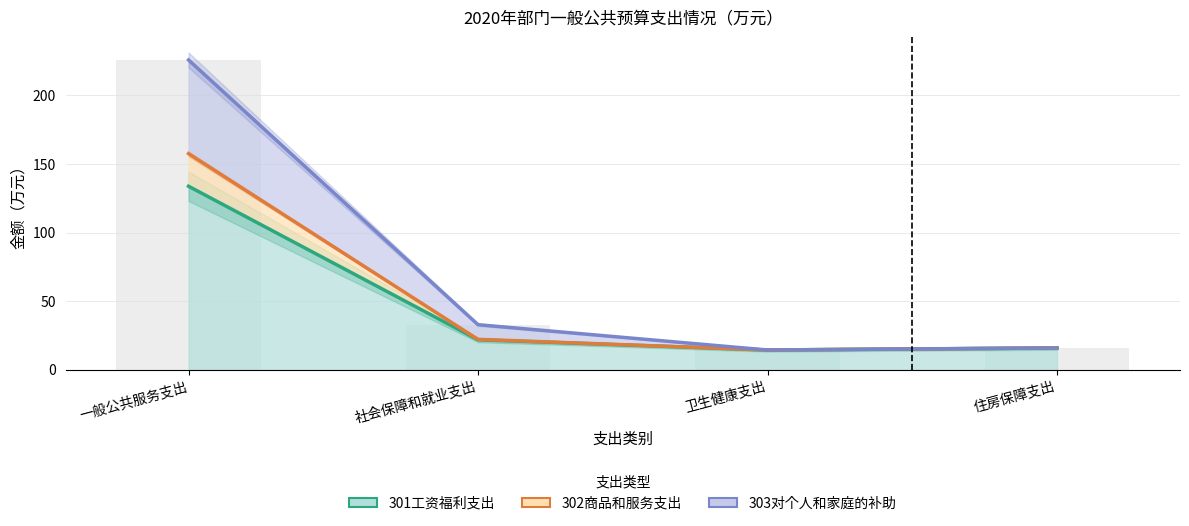

True or false: 302商品和服务支出 has a value of 15.9 at 住房保障支出.

True